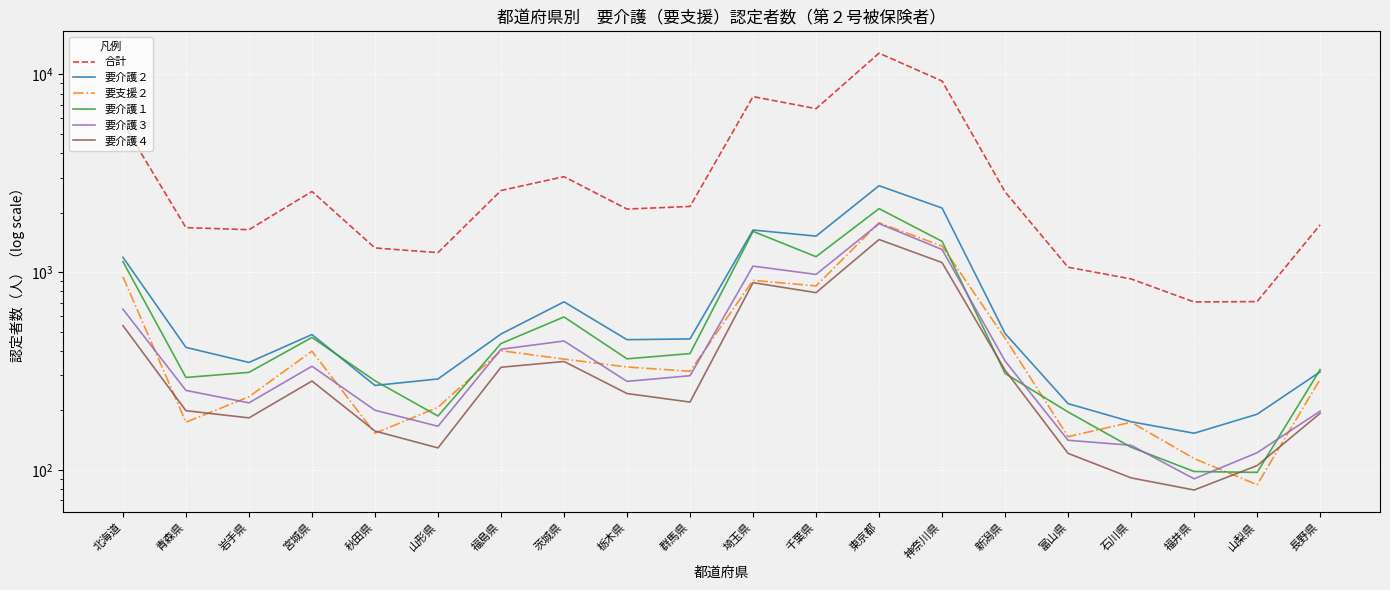

What is the sum of all 要介護４ values?

7788